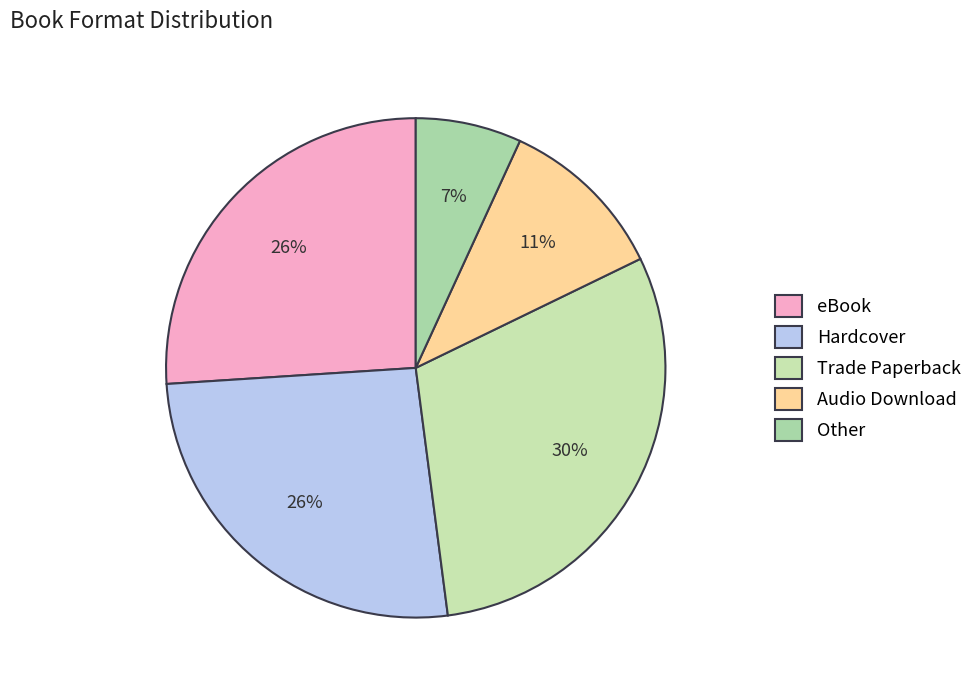

How many segments does this pie chart have?

5